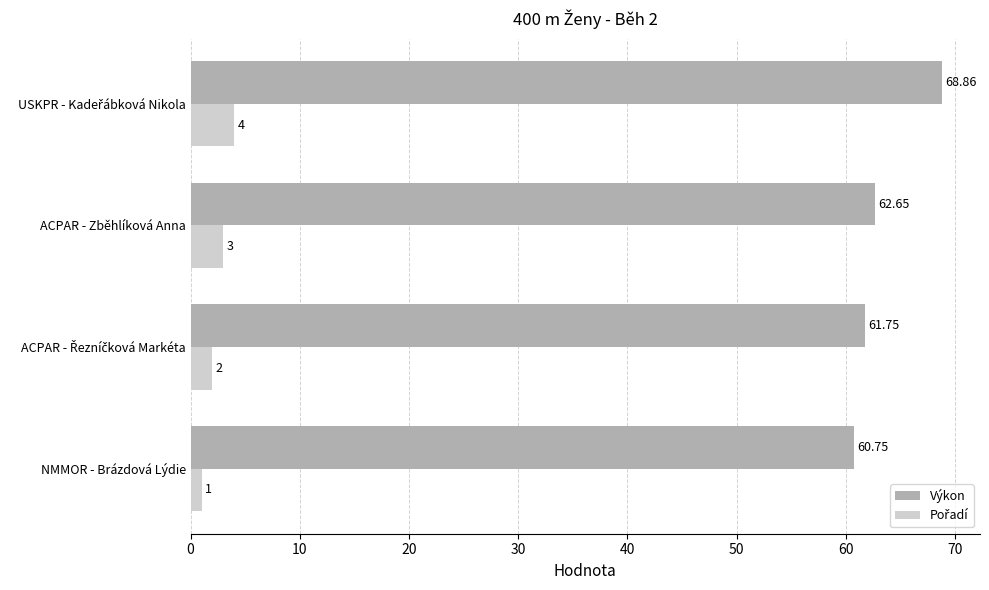

Which series has the widest spread of values?

Výkon